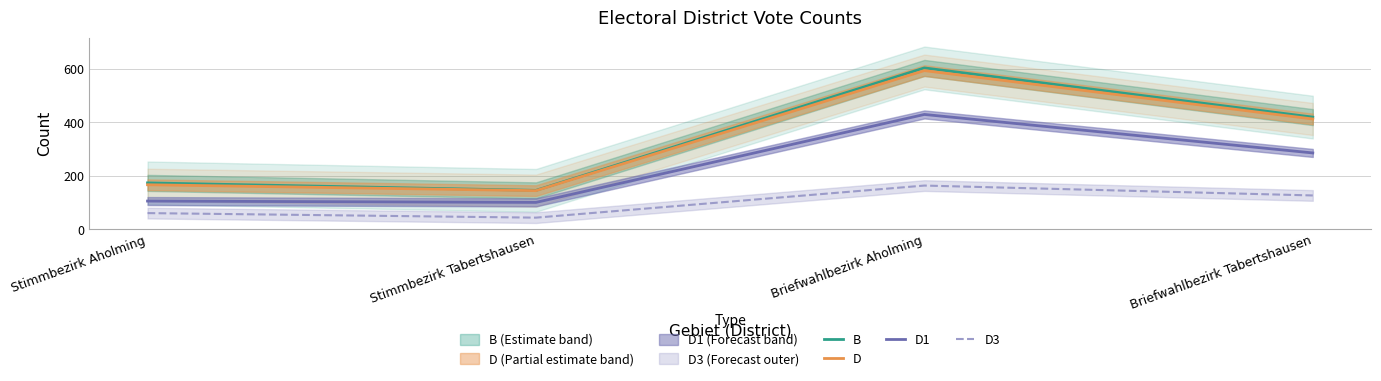

At which category does the chart reach its minimum across all series?

Stimmbezirk Tabertshausen